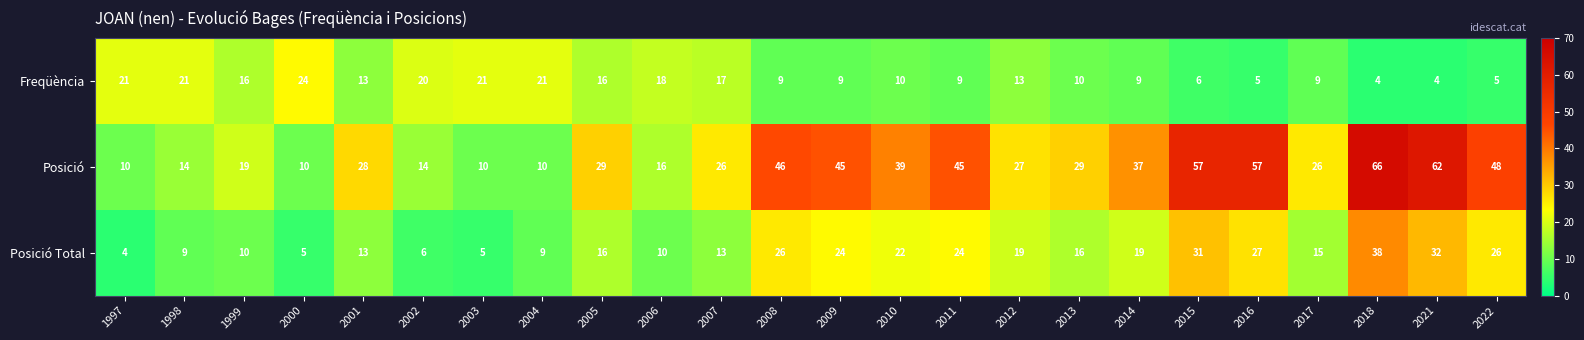

What is the difference between the Posició values at 2007 and 2021?

36